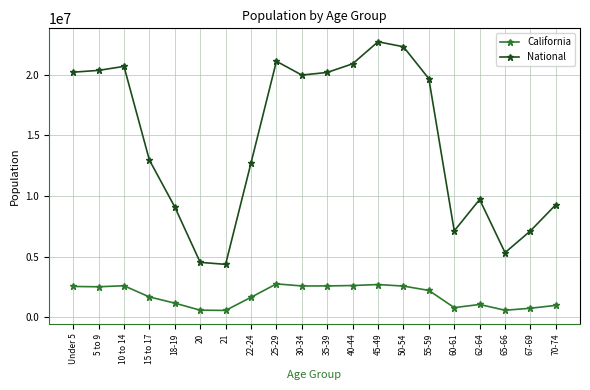

What is the label of the 8th point from the right?

45-49